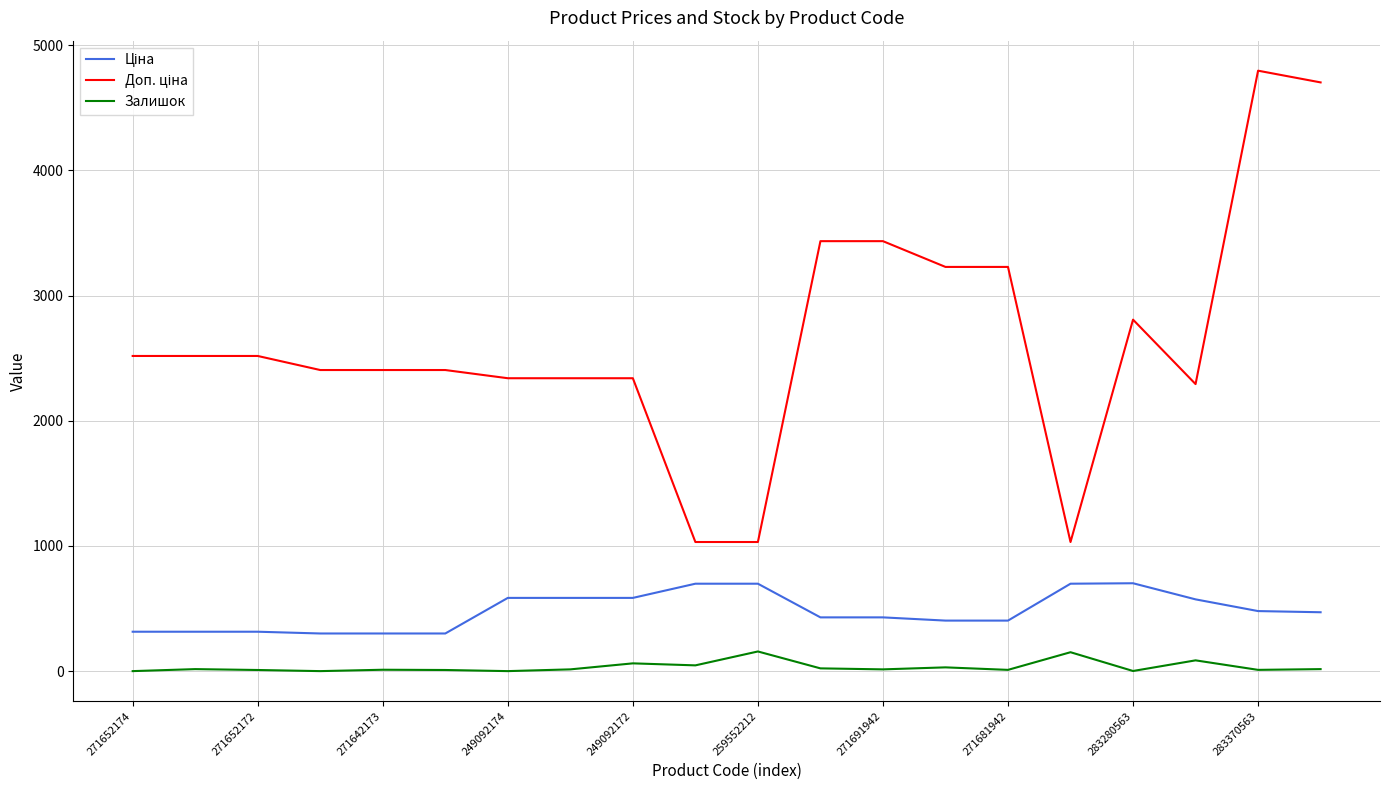

What is the highest value of the Залишок series?

157.0